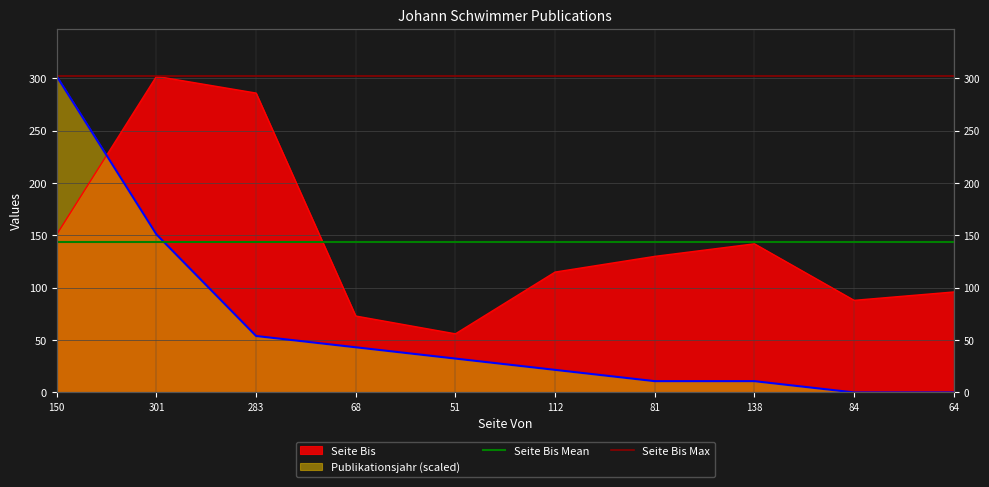

What is the minimum value for Seite Bis Max?

302.0